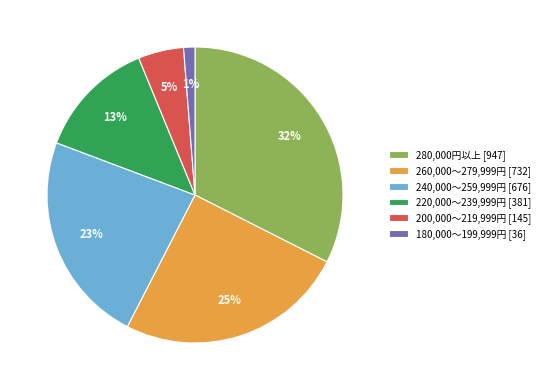

Does any single category account for the majority?

No